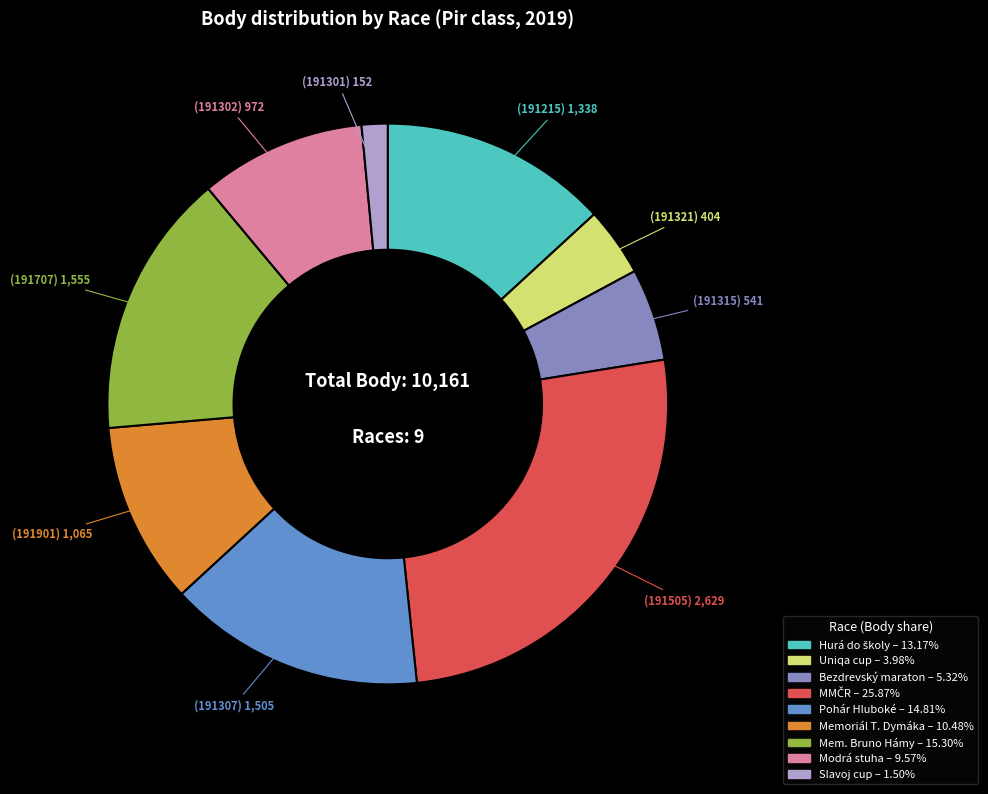

Does any single category account for the majority?

No